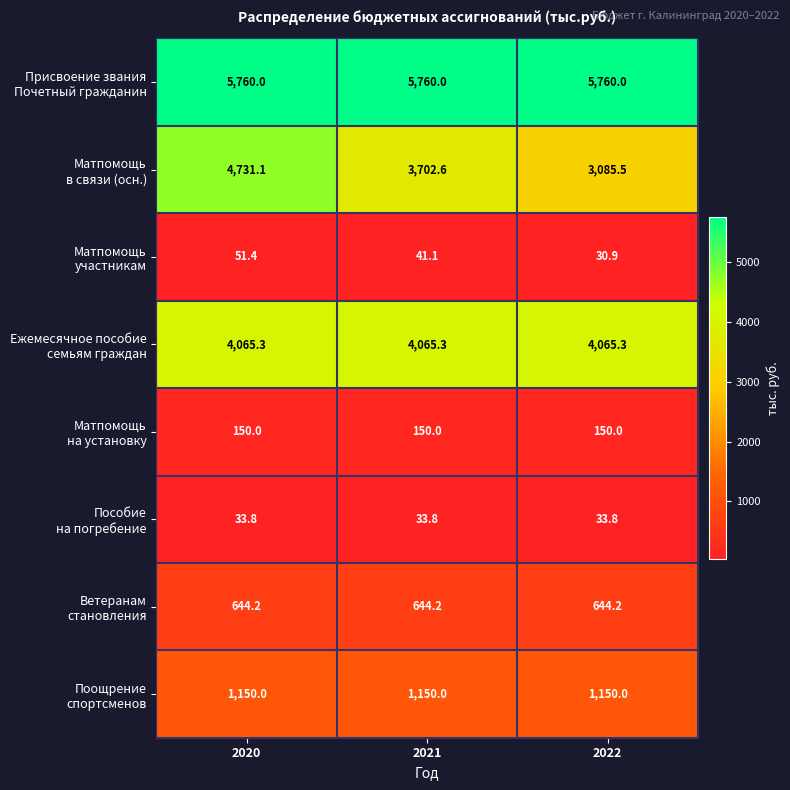

At which category is the sum across all series the highest?

2020